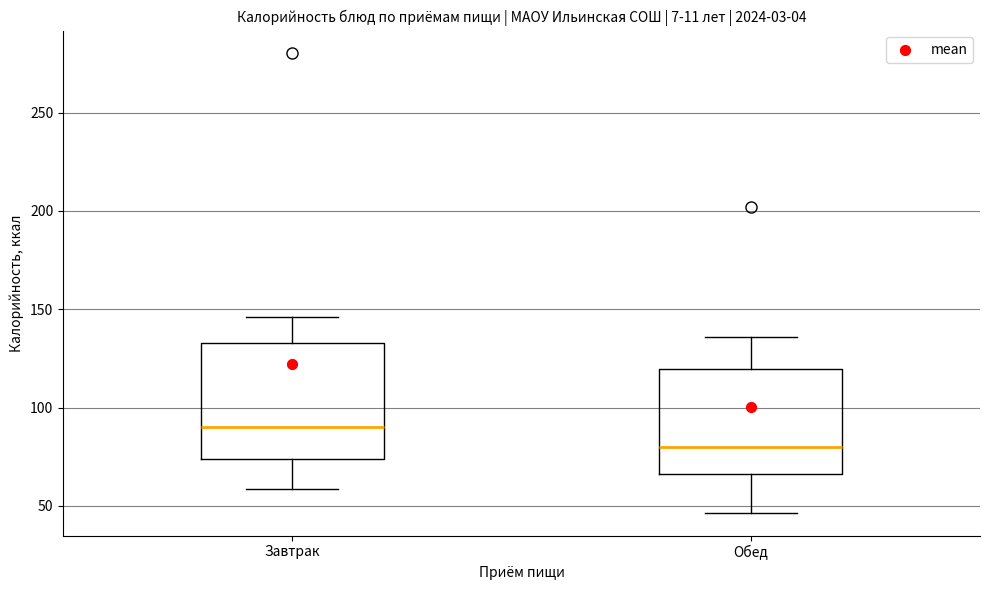

Reading left to right, transcribe this box plot: for each box, give where its median line is, the range the box spans, and where its two whiskers end, as read against the y-axis. The values are not printed on the chart, so give them approximately, as read against the axis.

Завтрак: median 90, box 75 to 135, whiskers 60 to 145
Обед: median 80, box 65 to 120, whiskers 45 to 135